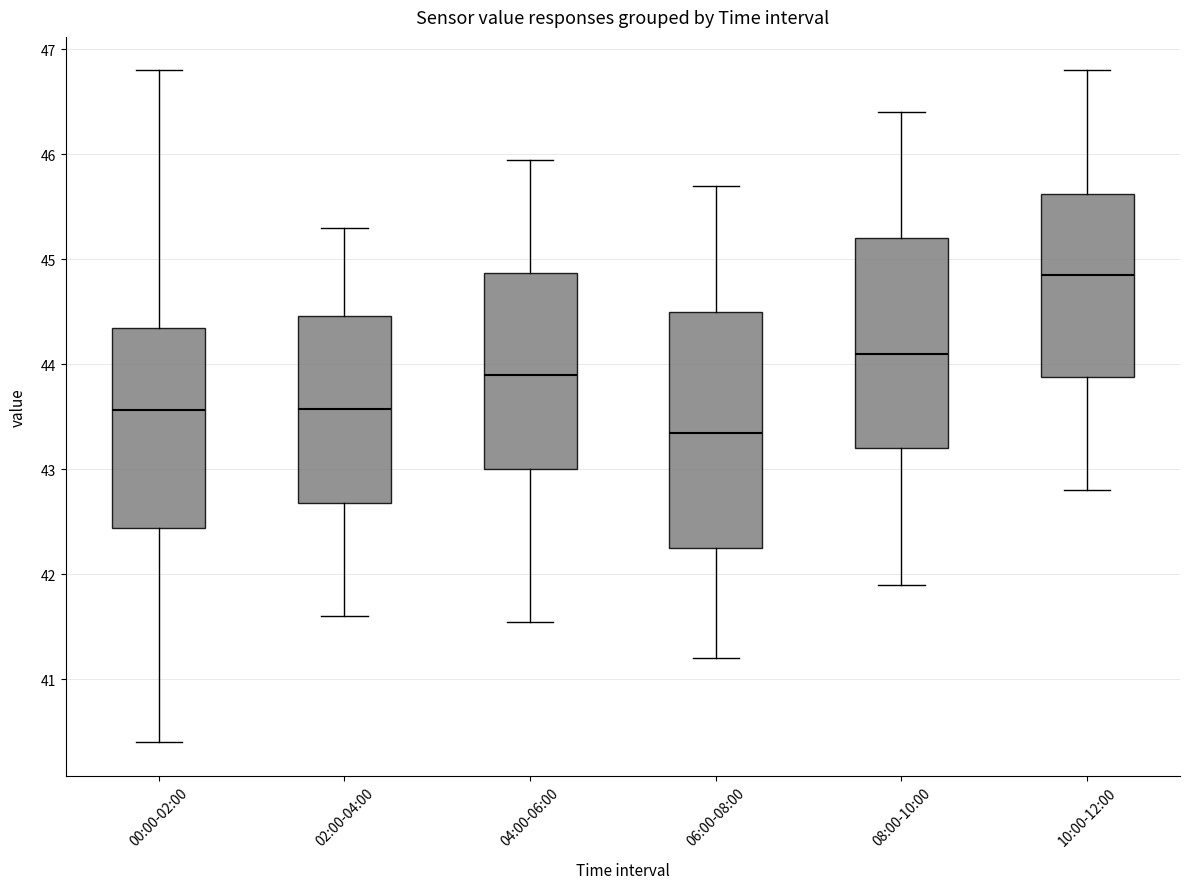

Reading left to right, transcribe this box plot: for each box, give where its median line is, the range the box spans, and where its two whiskers end, as read against the y-axis. The values are not printed on the chart, so give them approximately, as read against the axis.

00:00-02:00: median 43.6, box 42.4 to 44.3, whiskers 40.4 to 46.8
02:00-04:00: median 43.6, box 42.7 to 44.5, whiskers 41.6 to 45.3
04:00-06:00: median 43.9, box 43.0 to 44.9, whiskers 41.6 to 46.0
06:00-08:00: median 43.4, box 42.3 to 44.5, whiskers 41.2 to 45.7
08:00-10:00: median 44.1, box 43.2 to 45.2, whiskers 41.9 to 46.4
10:00-12:00: median 44.9, box 43.9 to 45.6, whiskers 42.8 to 46.8